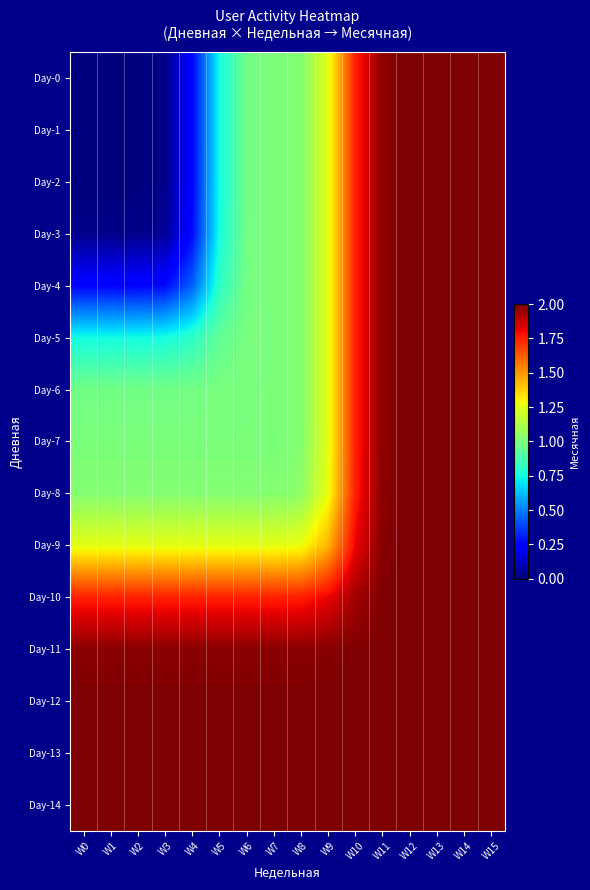

Reading left to right, transcribe all the data shown in this chart.

Day-0: W0=0.0	W1=0.0	W2=0.0	W3=0.0	W4=0.3	W5=0.7	W6=1.0	W7=1.0	W8=1.0	W9=1.3	W10=1.7	W11=2.0	W12=2.0	W13=2.0	W14=2.0	W15=2.0
Day-1: W0=0.0	W1=0.0	W2=0.0	W3=0.0	W4=0.3	W5=0.7	W6=1.0	W7=1.0	W8=1.0	W9=1.3	W10=1.7	W11=2.0	W12=2.0	W13=2.0	W14=2.0	W15=2.0
Day-2: W0=0.0	W1=0.0	W2=0.0	W3=0.0	W4=0.3	W5=0.7	W6=1.0	W7=1.0	W8=1.0	W9=1.3	W10=1.7	W11=2.0	W12=2.0	W13=2.0	W14=2.0	W15=2.0
Day-3: W0=0.0	W1=0.0	W2=0.0	W3=0.0	W4=0.3	W5=0.8	W6=1.0	W7=1.0	W8=1.0	W9=1.3	W10=1.7	W11=2.0	W12=2.0	W13=2.0	W14=2.0	W15=2.0
Day-4: W0=0.3	W1=0.3	W2=0.3	W3=0.3	W4=0.4	W5=0.8	W6=1.0	W7=1.0	W8=1.0	W9=1.3	W10=1.7	W11=2.0	W12=2.0	W13=2.0	W14=2.0	W15=2.0
Day-5: W0=0.7	W1=0.7	W2=0.7	W3=0.8	W4=0.8	W5=0.9	W6=1.0	W7=1.0	W8=1.0	W9=1.3	W10=1.7	W11=2.0	W12=2.0	W13=2.0	W14=2.0	W15=2.0
Day-6: W0=1.0	W1=1.0	W2=1.0	W3=1.0	W4=1.0	W5=1.0	W6=1.0	W7=1.0	W8=1.0	W9=1.3	W10=1.7	W11=2.0	W12=2.0	W13=2.0	W14=2.0	W15=2.0
Day-7: W0=1.0	W1=1.0	W2=1.0	W3=1.0	W4=1.0	W5=1.0	W6=1.0	W7=1.0	W8=1.0	W9=1.3	W10=1.7	W11=2.0	W12=2.0	W13=2.0	W14=2.0	W15=2.0
Day-8: W0=1.0	W1=1.0	W2=1.0	W3=1.0	W4=1.0	W5=1.0	W6=1.0	W7=1.0	W8=1.0	W9=1.3	W10=1.8	W11=2.0	W12=2.0	W13=2.0	W14=2.0	W15=2.0
Day-9: W0=1.3	W1=1.3	W2=1.3	W3=1.3	W4=1.3	W5=1.3	W6=1.3	W7=1.3	W8=1.3	W9=1.4	W10=1.8	W11=2.0	W12=2.0	W13=2.0	W14=2.0	W15=2.0
Day-10: W0=1.7	W1=1.7	W2=1.7	W3=1.7	W4=1.7	W5=1.7	W6=1.7	W7=1.7	W8=1.8	W9=1.8	W10=1.9	W11=2.0	W12=2.0	W13=2.0	W14=2.0	W15=2.0
Day-11: W0=2.0	W1=2.0	W2=2.0	W3=2.0	W4=2.0	W5=2.0	W6=2.0	W7=2.0	W8=2.0	W9=2.0	W10=2.0	W11=2.0	W12=2.0	W13=2.0	W14=2.0	W15=2.0
Day-12: W0=2.0	W1=2.0	W2=2.0	W3=2.0	W4=2.0	W5=2.0	W6=2.0	W7=2.0	W8=2.0	W9=2.0	W10=2.0	W11=2.0	W12=2.0	W13=2.0	W14=2.0	W15=2.0
Day-13: W0=2.0	W1=2.0	W2=2.0	W3=2.0	W4=2.0	W5=2.0	W6=2.0	W7=2.0	W8=2.0	W9=2.0	W10=2.0	W11=2.0	W12=2.0	W13=2.0	W14=2.0	W15=2.0
Day-14: W0=2.0	W1=2.0	W2=2.0	W3=2.0	W4=2.0	W5=2.0	W6=2.0	W7=2.0	W8=2.0	W9=2.0	W10=2.0	W11=2.0	W12=2.0	W13=2.0	W14=2.0	W15=2.0